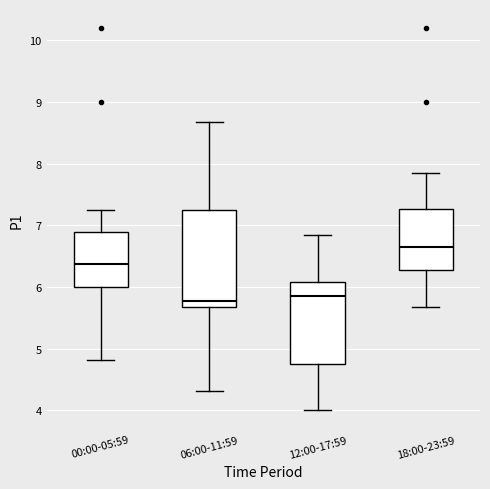

Which box is the tallest, from its lower edge to its upper edge?

06:00-11:59